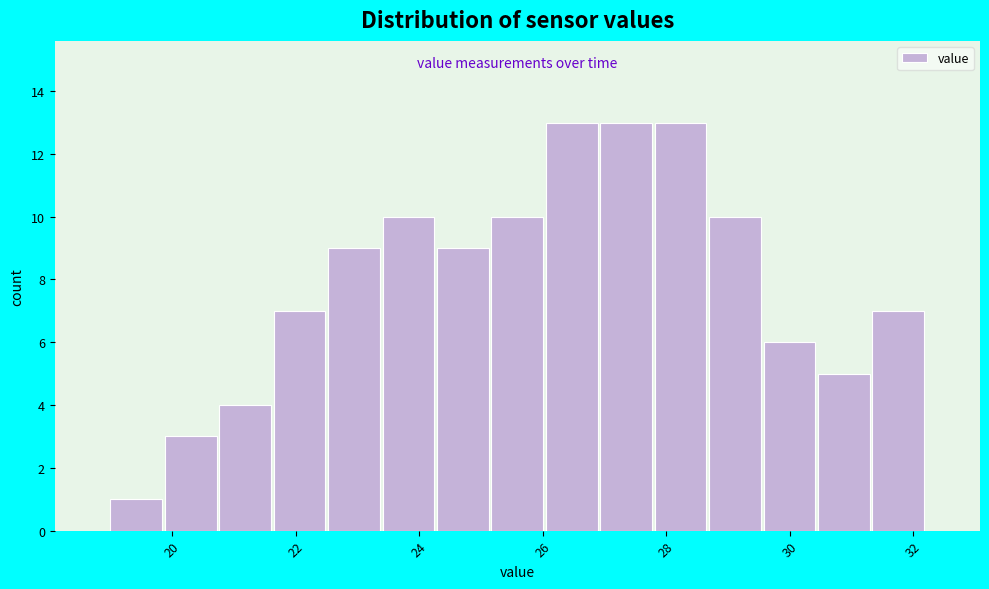

Reading left to right, transcribe this chart: for each bar, give the range it covers on the x-axis and its height. Neither the bar edges nor the heights are printed on the chart, so give them approximately, as read against the axes.

19.0 to 19.8: 1
19.8 to 20.8: 3
20.8 to 21.6: 4
21.6 to 22.6: 7
22.6 to 23.4: 9
23.4 to 24.2: 10
24.2 to 25.2: 9
25.2 to 26.0: 10
26.0 to 27.0: 13
27.0 to 27.8: 13
27.8 to 28.6: 13
28.6 to 29.6: 10
29.6 to 30.4: 6
30.4 to 31.4: 5
31.4 to 32.2: 7